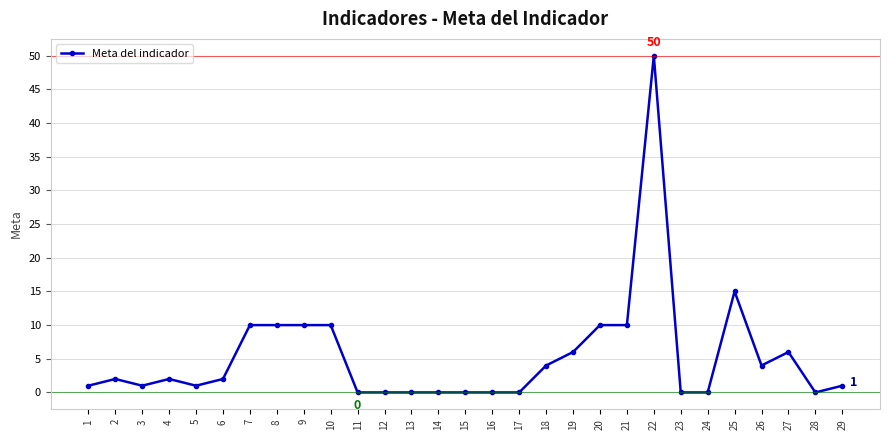

The chart shows a value of 2 at 4. True or false?

True